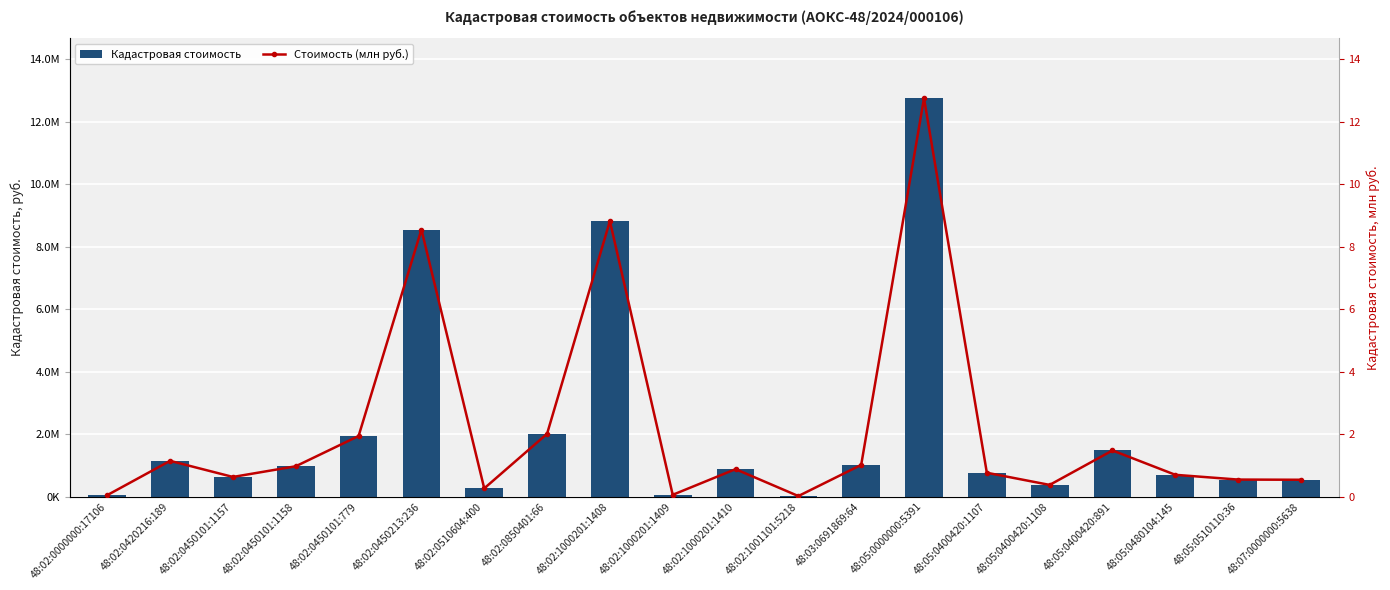

Which label corresponds to the smallest value in the chart?

48:02:1001101:5218